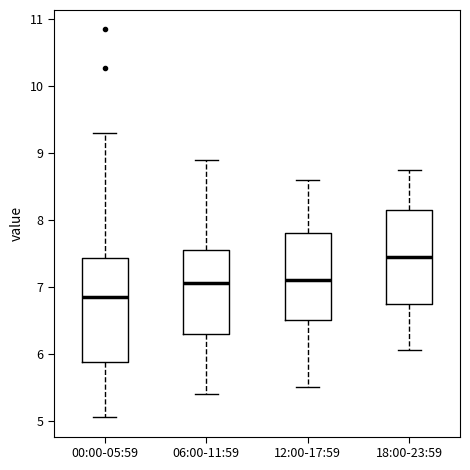

Reading left to right, transcribe this box plot: for each box, give where its median line is, the range the box spans, and where its two whiskers end, as read against the y-axis. The values are not printed on the chart, so give them approximately, as read against the axis.

00:00-05:59: median 6.9, box 5.9 to 7.4, whiskers 5.1 to 9.3
06:00-11:59: median 7.1, box 6.3 to 7.6, whiskers 5.4 to 8.9
12:00-17:59: median 7.1, box 6.5 to 7.8, whiskers 5.5 to 8.6
18:00-23:59: median 7.5, box 6.8 to 8.2, whiskers 6.1 to 8.8